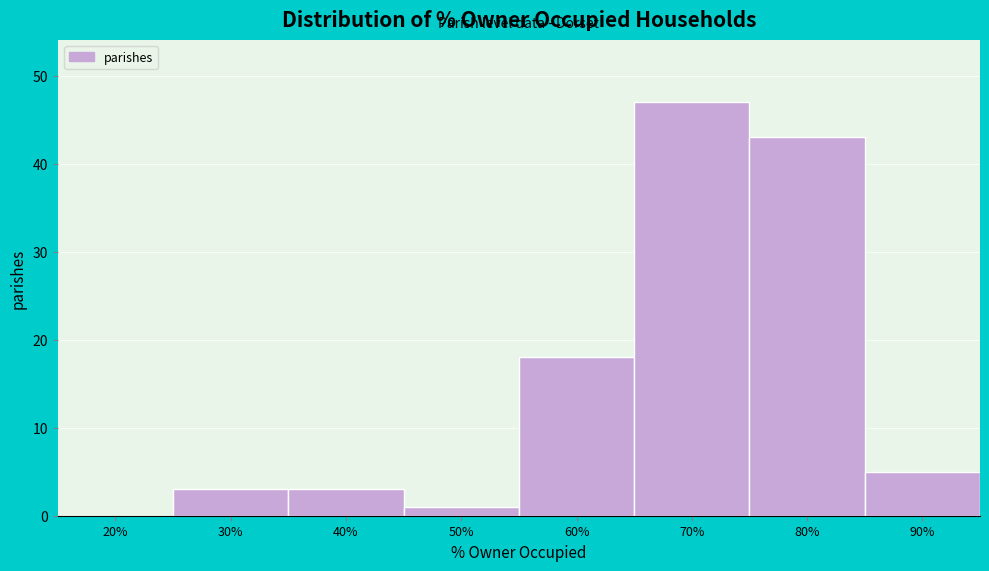

Reading right to left, list all the values displayed in this chart.

90%=5	80%=43	70%=47	60%=18	50%=1	40%=3	30%=3	20%=0